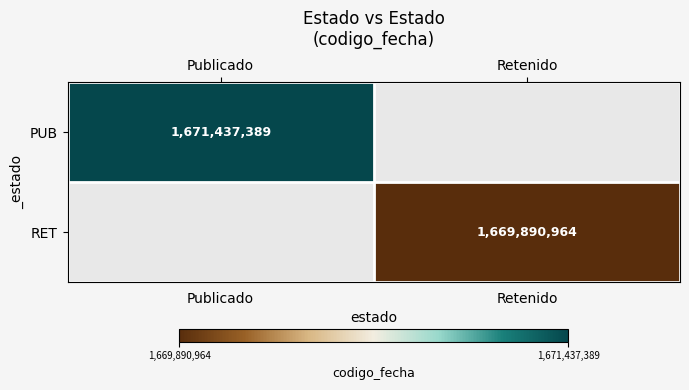

Is the value of RET at Retenido greater than the value of PUB at Publicado?

No